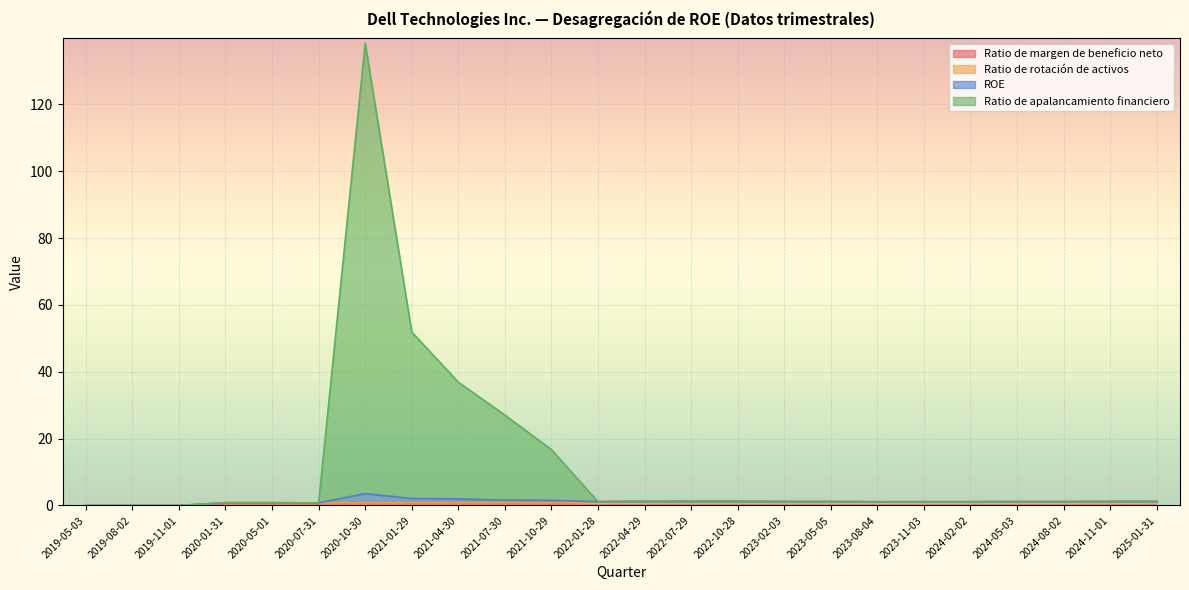

How many data points in Ratio de rotación de activos are above 1?

13